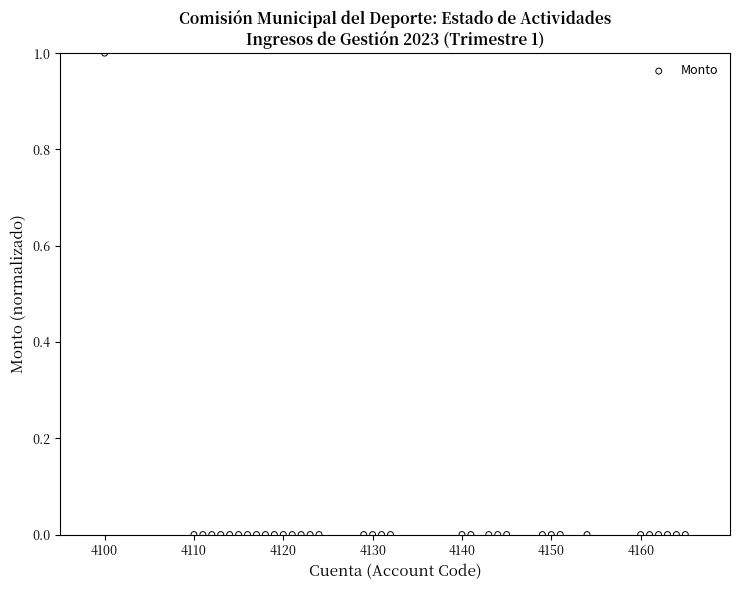

How many points are shown in the scatter plot?

35